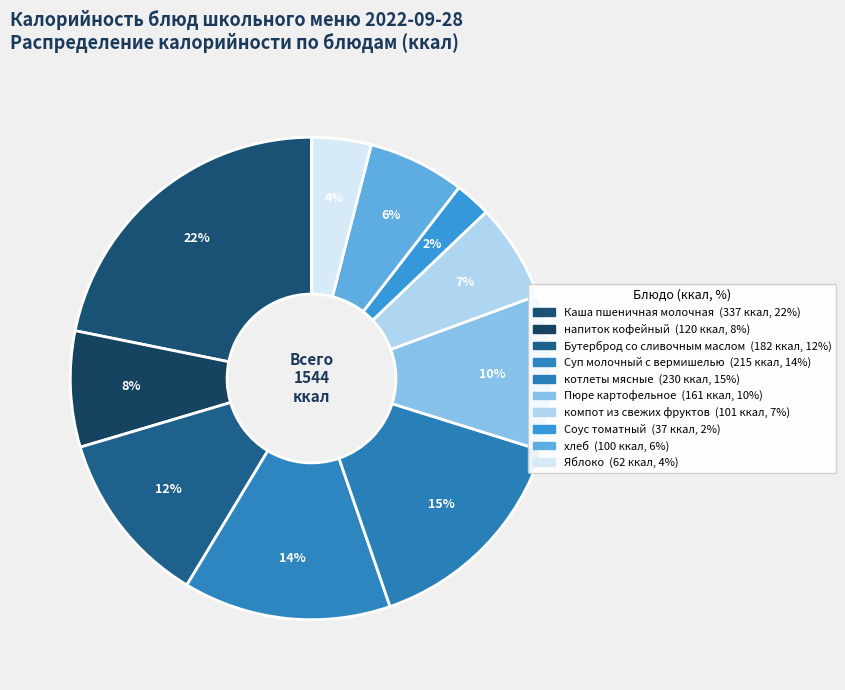

True or false: котлеты мясные accounts for 4% of the total.

False